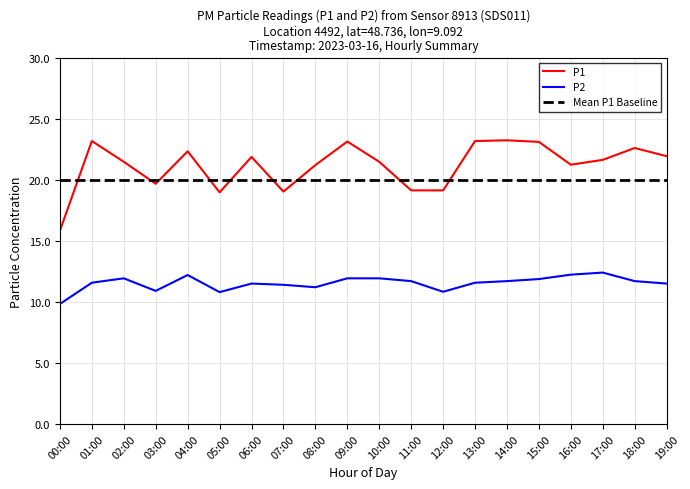

Which series changed the most between 02:00 and 08:00?

P2